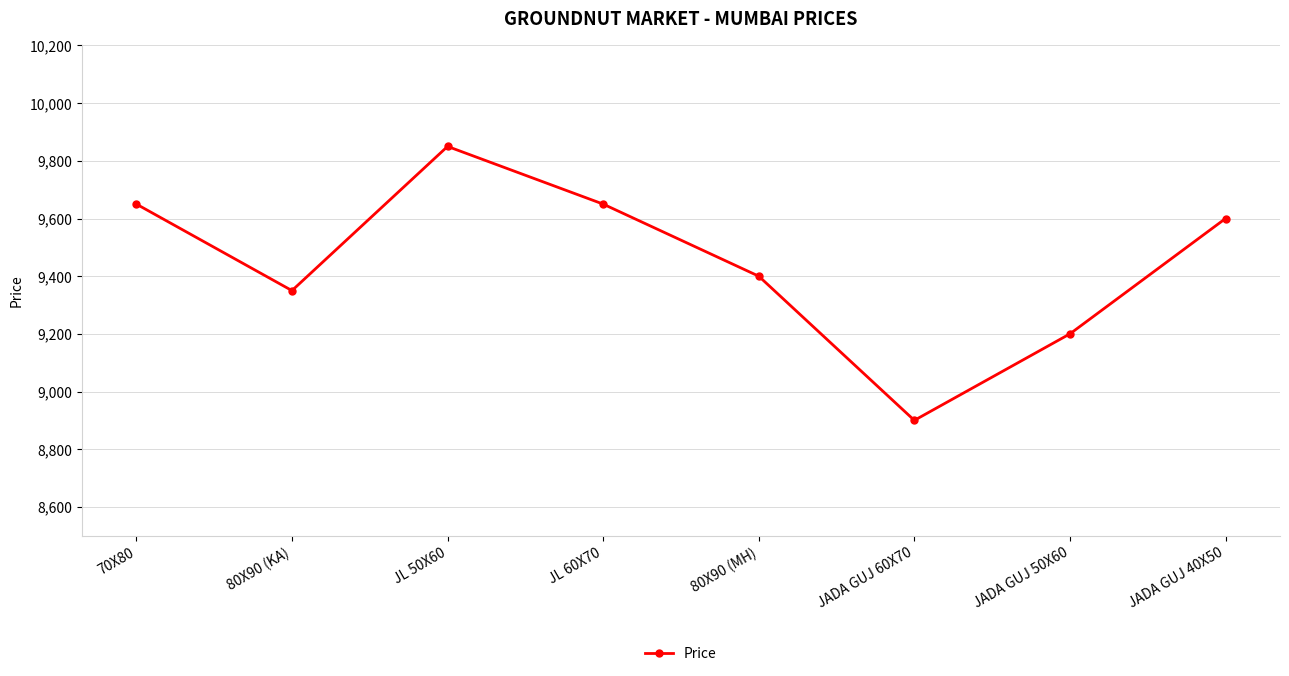

What position from the right is 80X90 (MH)?

4